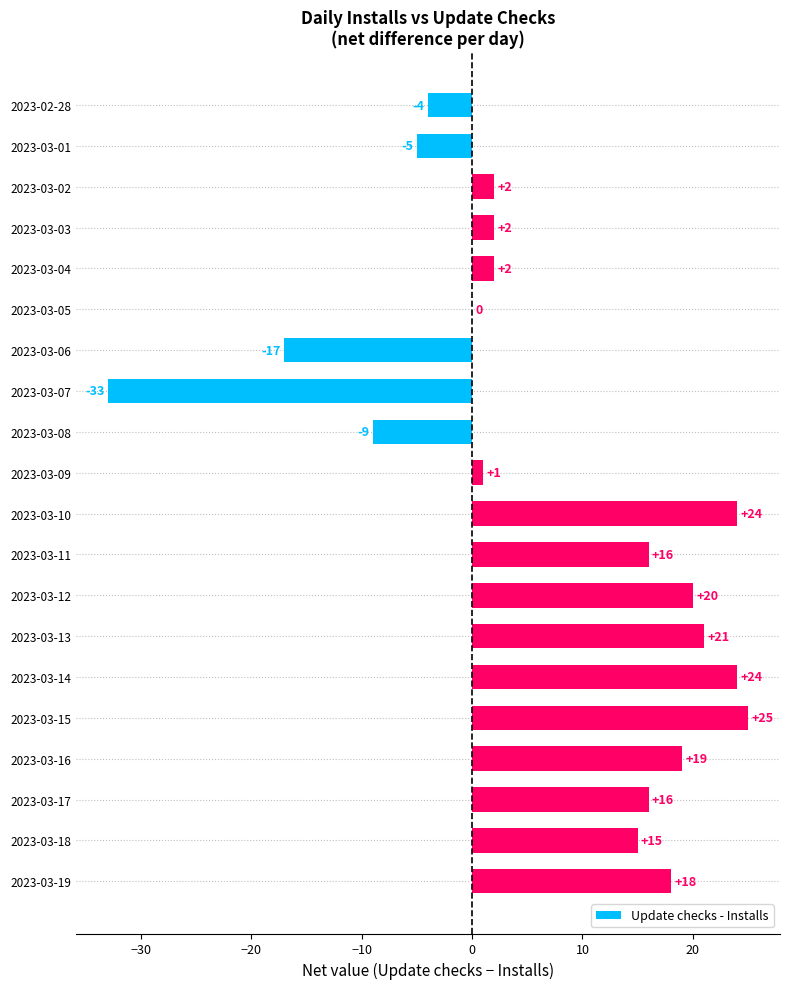

What is the approximate value at 2023-02-28?

-4